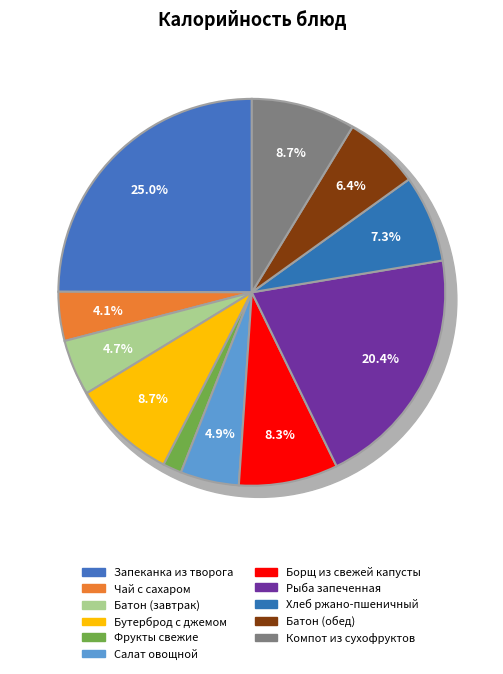

Is it true that Батон (завтрак) is 1% of the pie?

False